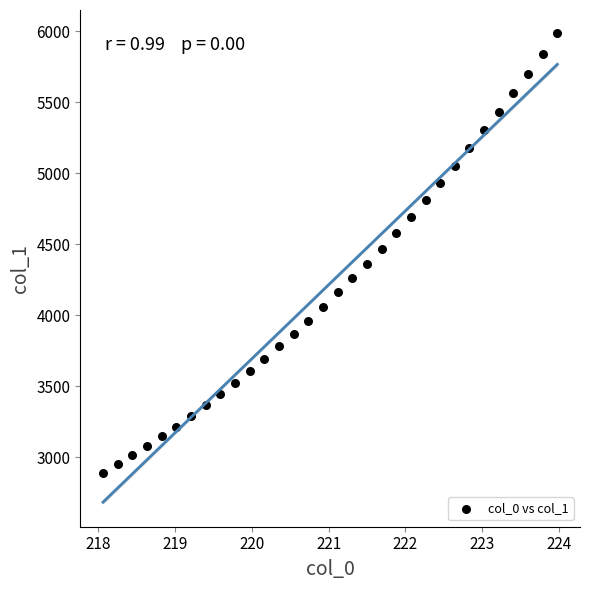

What is the range of Y values (max minus min)?

3093.6